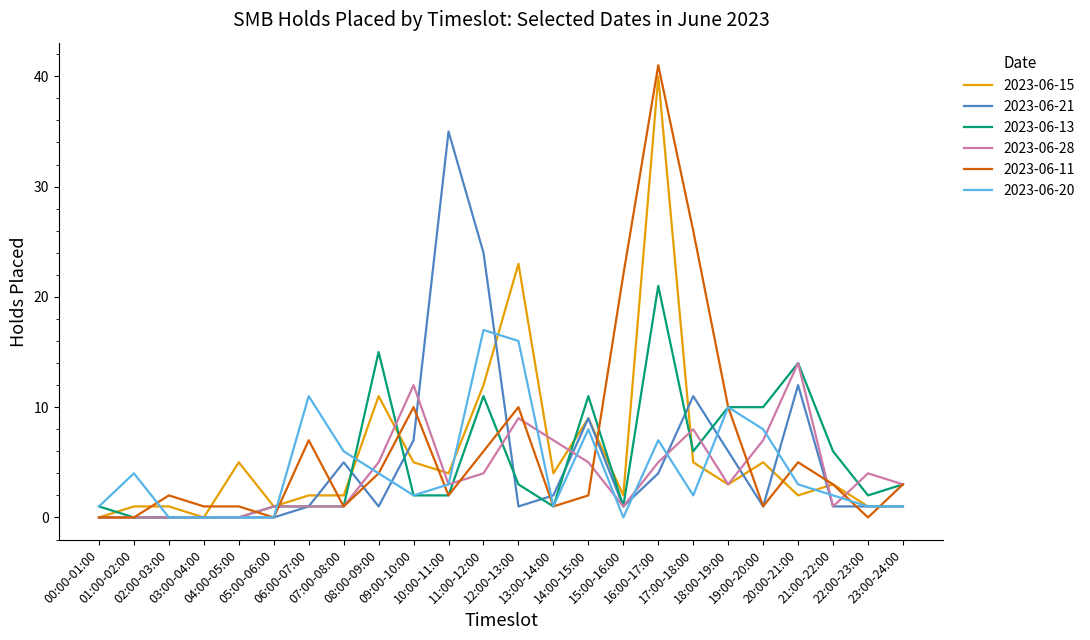

Reading left to right, transcribe all the data shown in this chart.

2023-06-15: 0	1	1	0	5	1	2	2	11	5	4	12	23	4	9	2	40	5	3	5	2	3	1	1
2023-06-21: 0	0	0	0	0	0	1	5	1	7	35	24	1	2	9	1	4	11	6	1	12	1	1	1
2023-06-13: 1	0	0	0	0	1	1	1	15	2	2	11	3	1	11	1	21	6	10	10	14	6	2	3
2023-06-28: 0	0	0	0	0	1	1	1	5	12	3	4	9	7	5	1	5	8	3	7	14	1	4	3
2023-06-11: 0	0	2	1	1	0	7	1	4	10	2	6	10	1	2	22	41	26	10	1	5	3	0	3
2023-06-20: 1	4	0	0	0	0	11	6	4	2	3	17	16	1	8	0	7	2	10	8	3	2	1	1